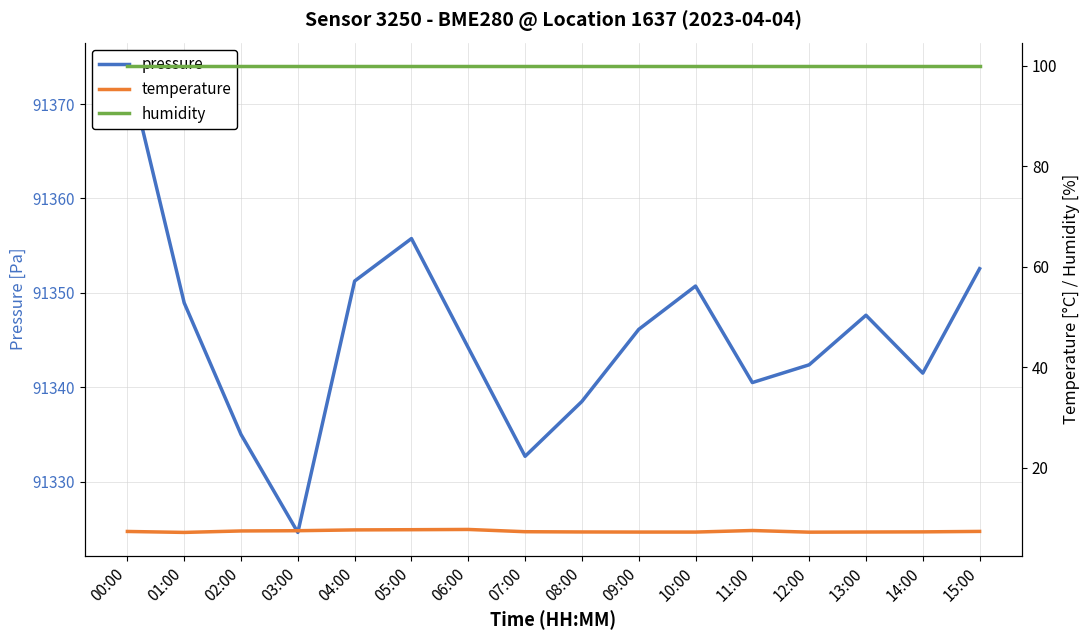

What position from the right is 10:00?

6